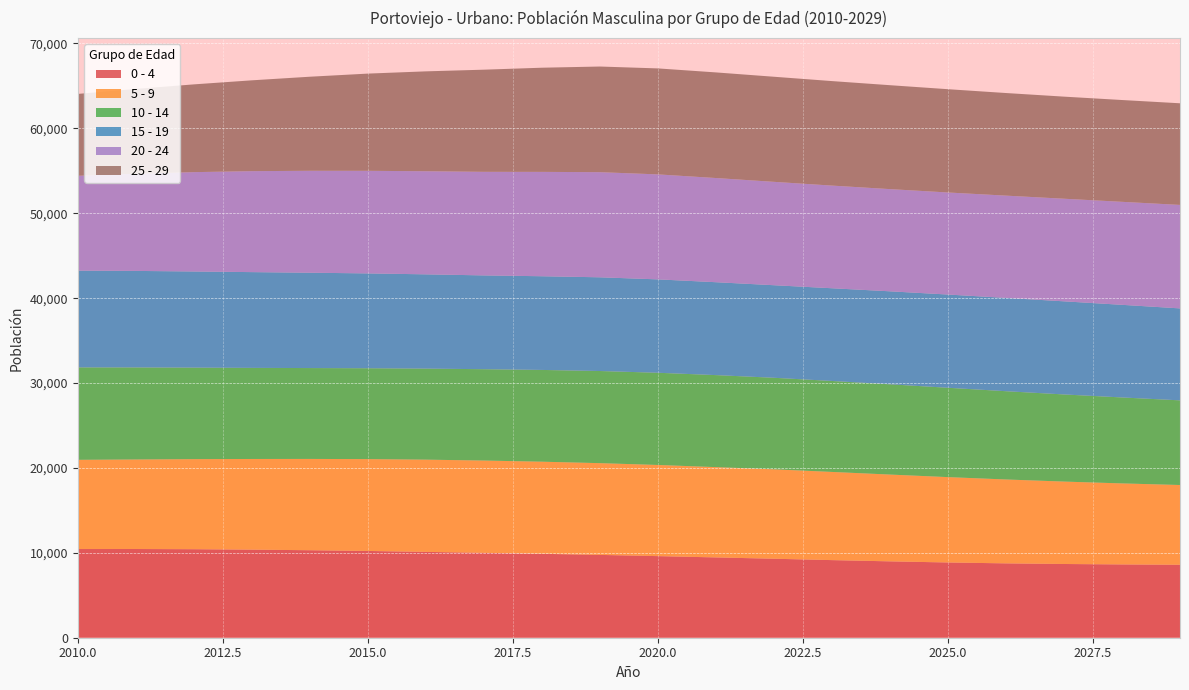

Reading left to right, what are all the values shown in this chart?

0 - 4: 10448	10450	10428	10375	10307	10221	10112	9999	9886	9756	9612	9460	9305	9143	8996	8864	8759	8685	8634	8594
5 - 9: 10508	10546	10610	10681	10755	10819	10865	10872	10850	10808	10738	10637	10532	10387	10224	10055	9882	9709	9544	9396
10 - 14: 10890	10846	10779	10731	10705	10705	10725	10761	10810	10854	10863	10840	10785	10717	10633	10526	10399	10264	10126	9973
15 - 19: 11401	11368	11328	11282	11231	11173	11105	11050	11037	11040	11001	10943	10904	10921	10954	10982	10993	10970	10912	10832
20 - 24: 11170	11446	11701	11892	12008	12084	12145	12201	12294	12383	12367	12272	12178	12094	12039	12022	12046	12086	12134	12190
25 - 29: 9644	9989	10338	10700	11080	11451	11766	12032	12270	12446	12484	12442	12379	12310	12242	12167	12086	12026	11992	11972